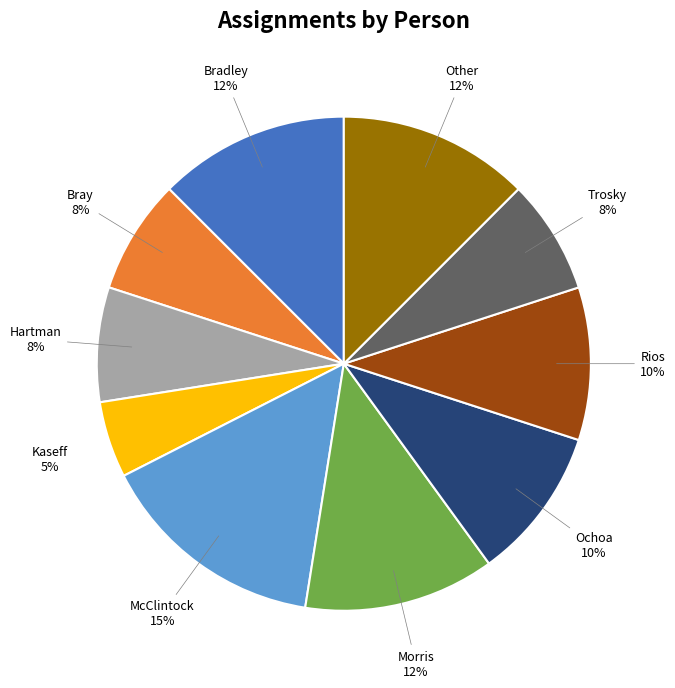

What is the smallest slice in the pie chart?

Kaseff